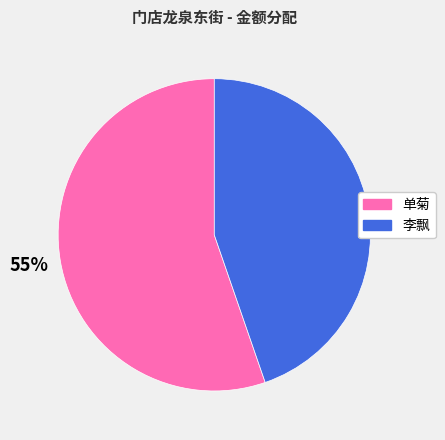

Is 李飘 the majority of the pie?

No